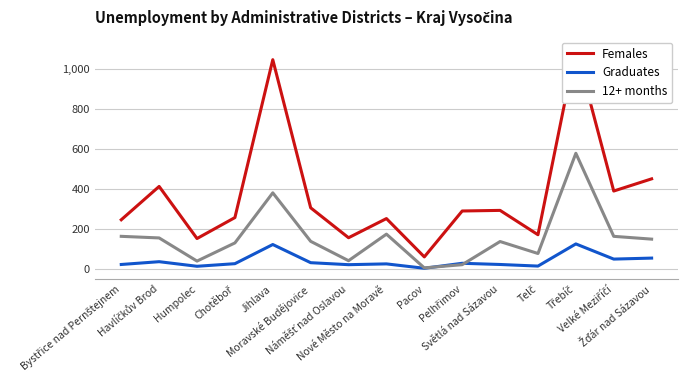

Is this an area chart (filled region under the line)?

No